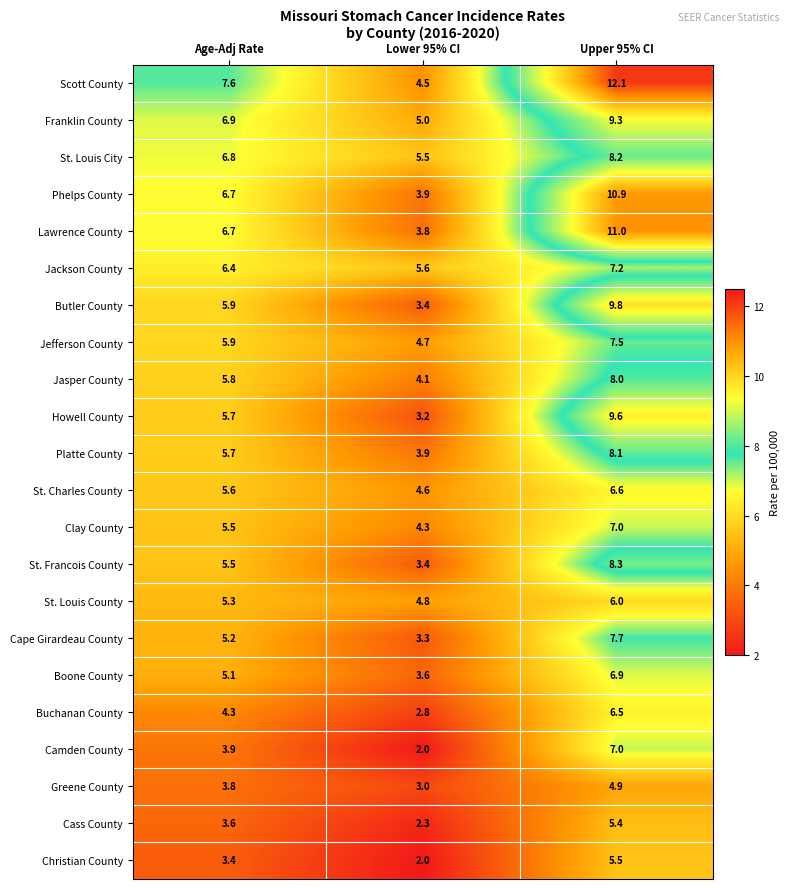

What is the total value across all series at Age-Adj Rate?

121.3